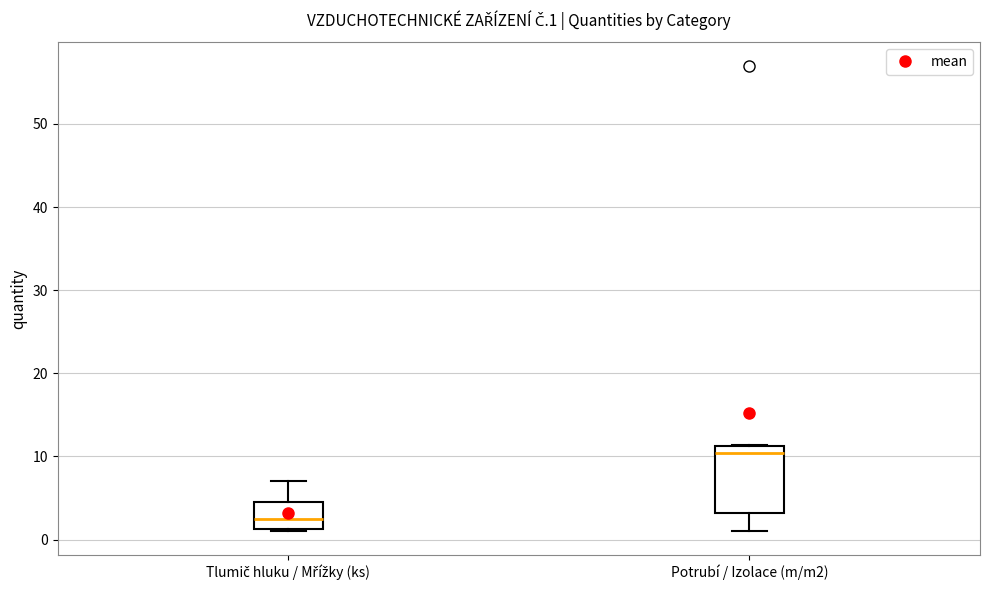

Where is the lower edge of the box for Potrubí / Izolace (m/m2) on the y-axis? The values are not printed on the chart, so give them approximately, as read against the axis.

3